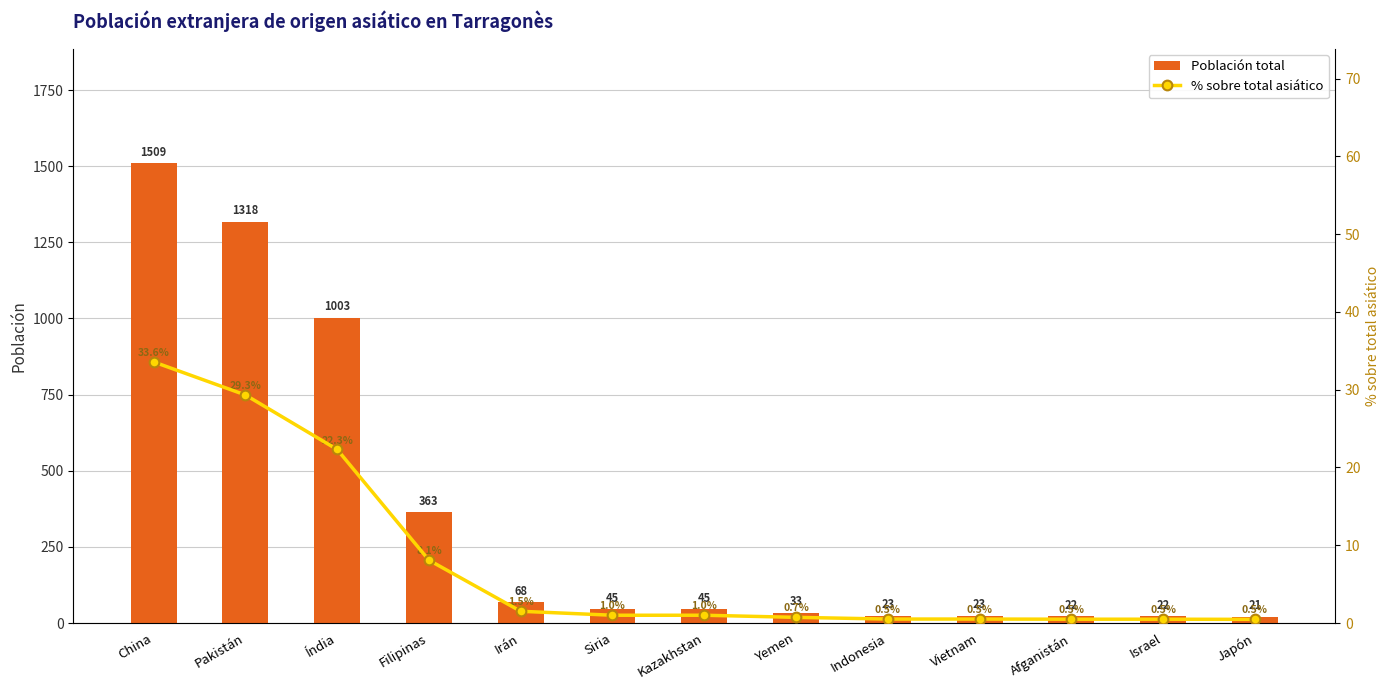

True or false: Población total has a value of 12.8 at Indonesia.

False